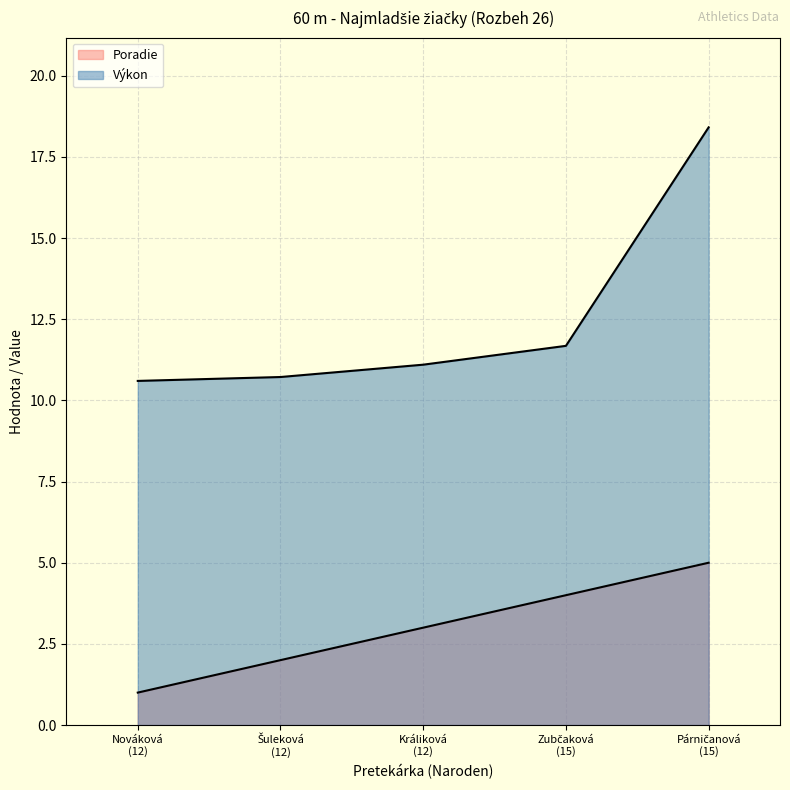

Reading right to left, list all the values displayed in this chart.

Poradie: 5.0	4.0	3.0	2.0	1.0
Výkon: 18.4	11.7	11.1	10.7	10.6